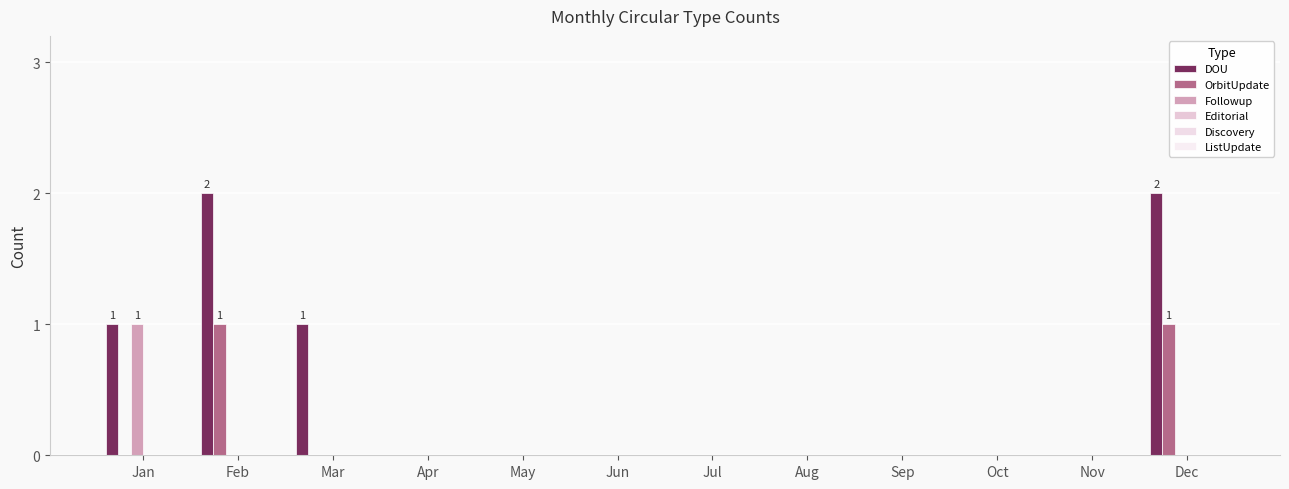

Does the chart contain stacked bars?

No